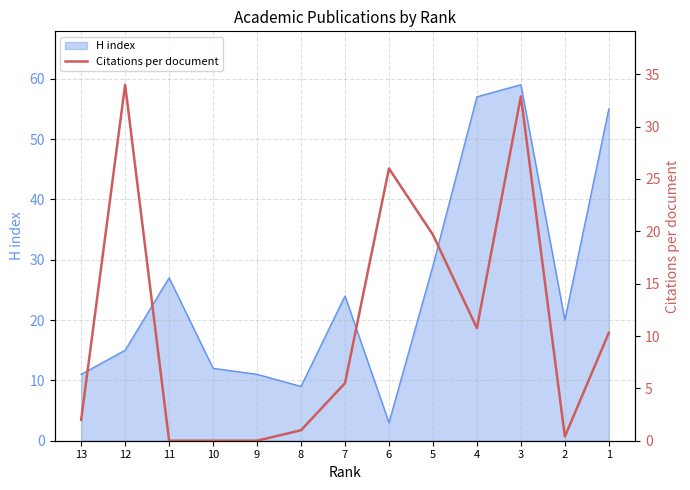

At which label is H index closest to 31?

5